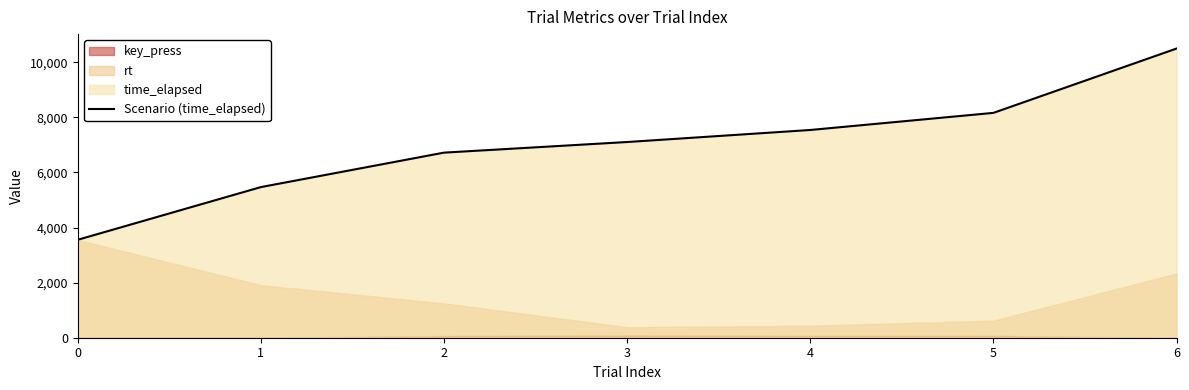

True or false: there are more than 2 points higher than both neighbors.

False